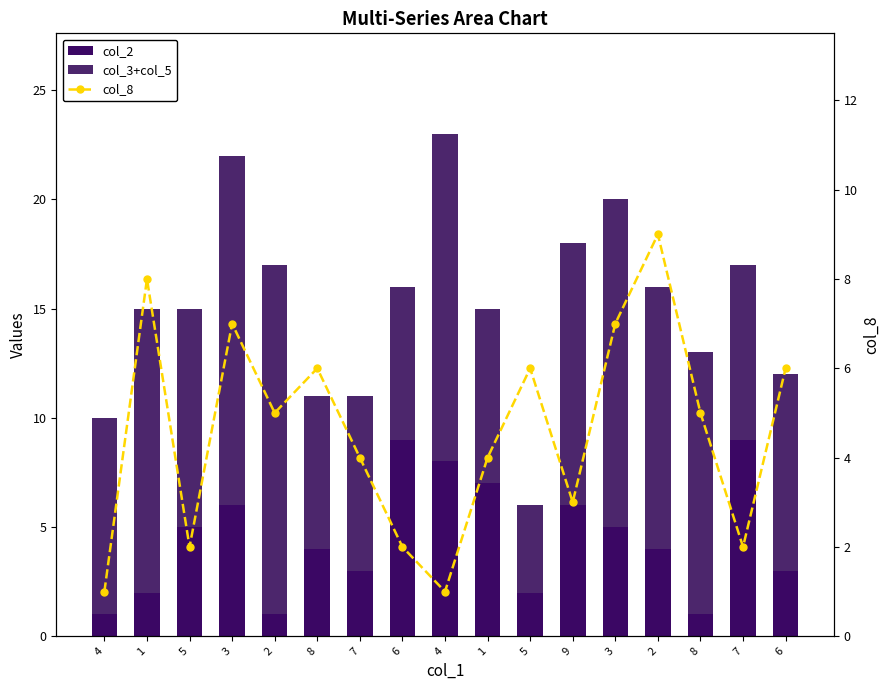

What is the difference between the maximum and minimum values in the col_3+col_5 series?

12